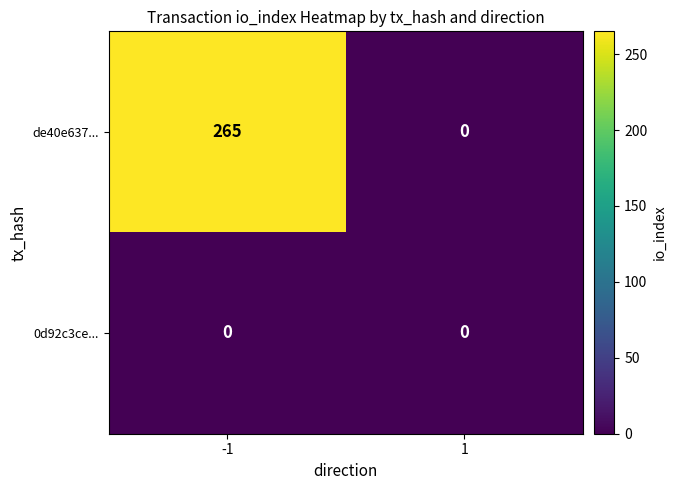

Which series has the largest range (max minus min)?

de40e637...